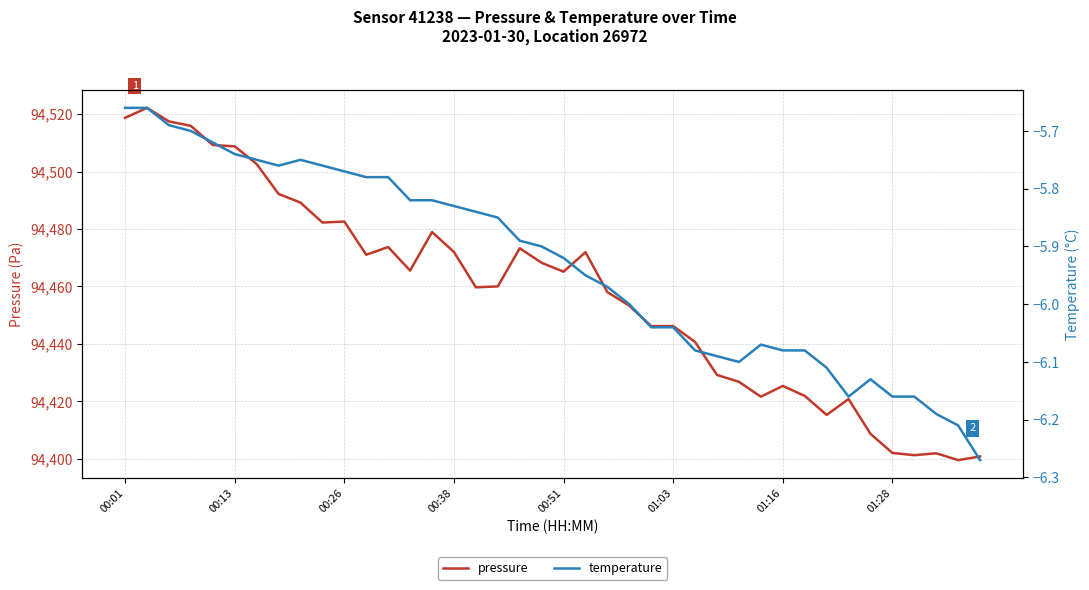

What is the lowest value of the pressure series?

94399.5